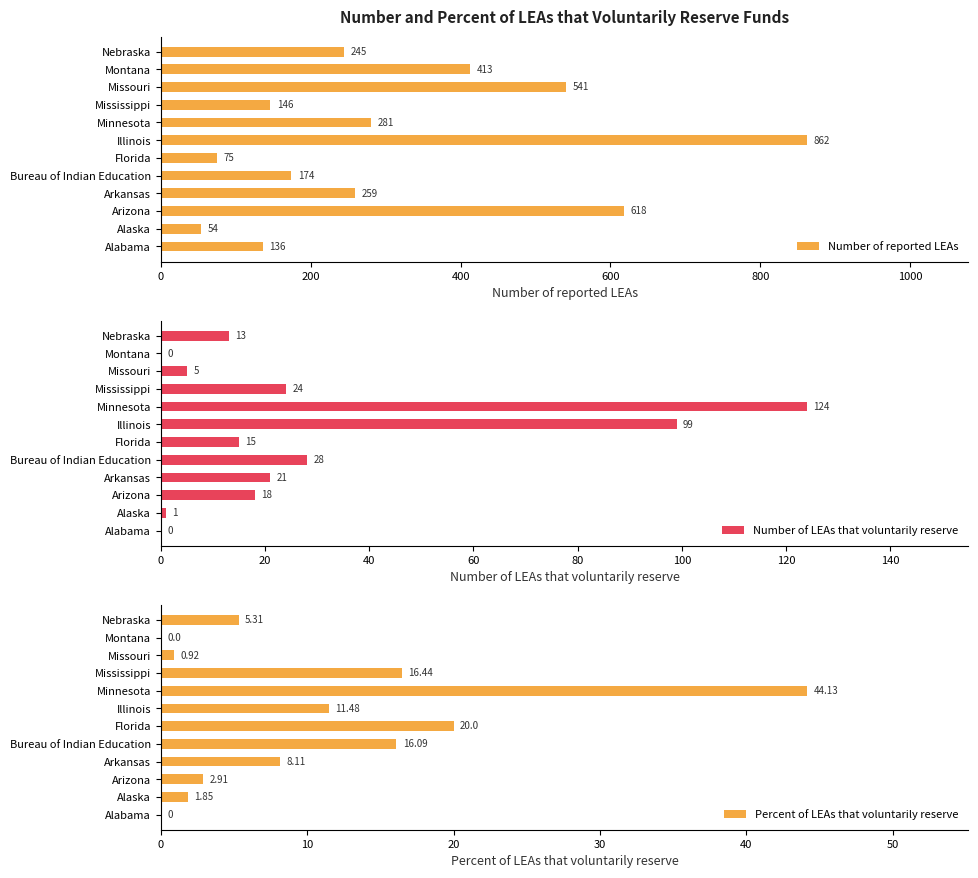

What is the value of the Number of reported LEAs bar at the 1st from the left?

136.0